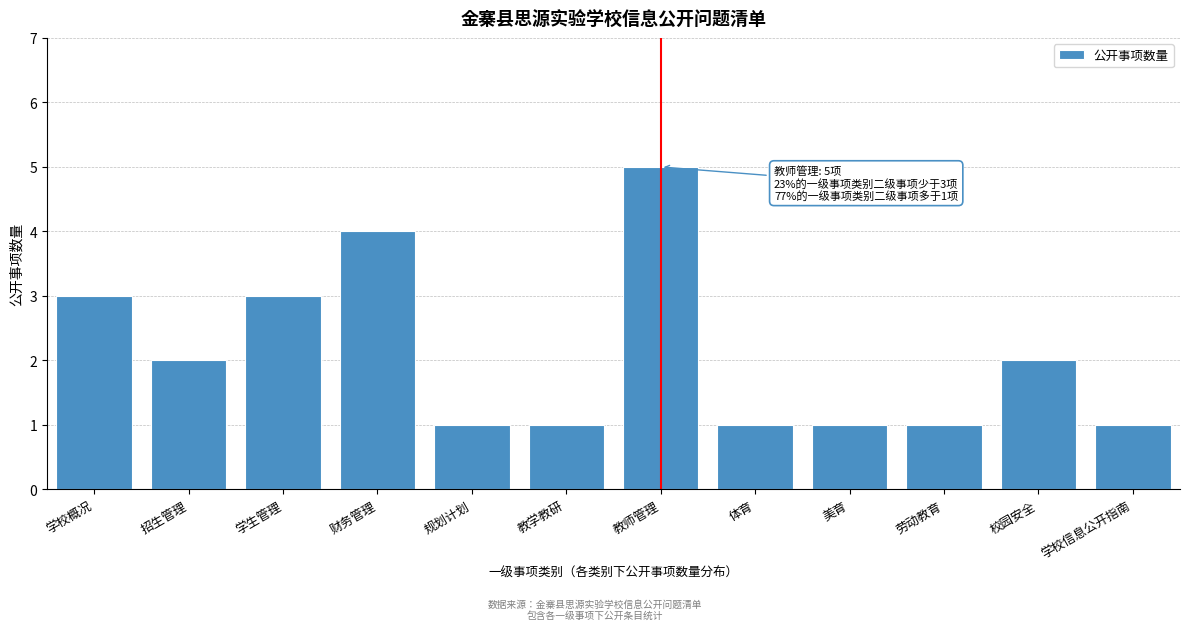

Reading right to left, what are all the values shown in this chart?

1	2	1	1	1	5	1	1	4	3	2	3